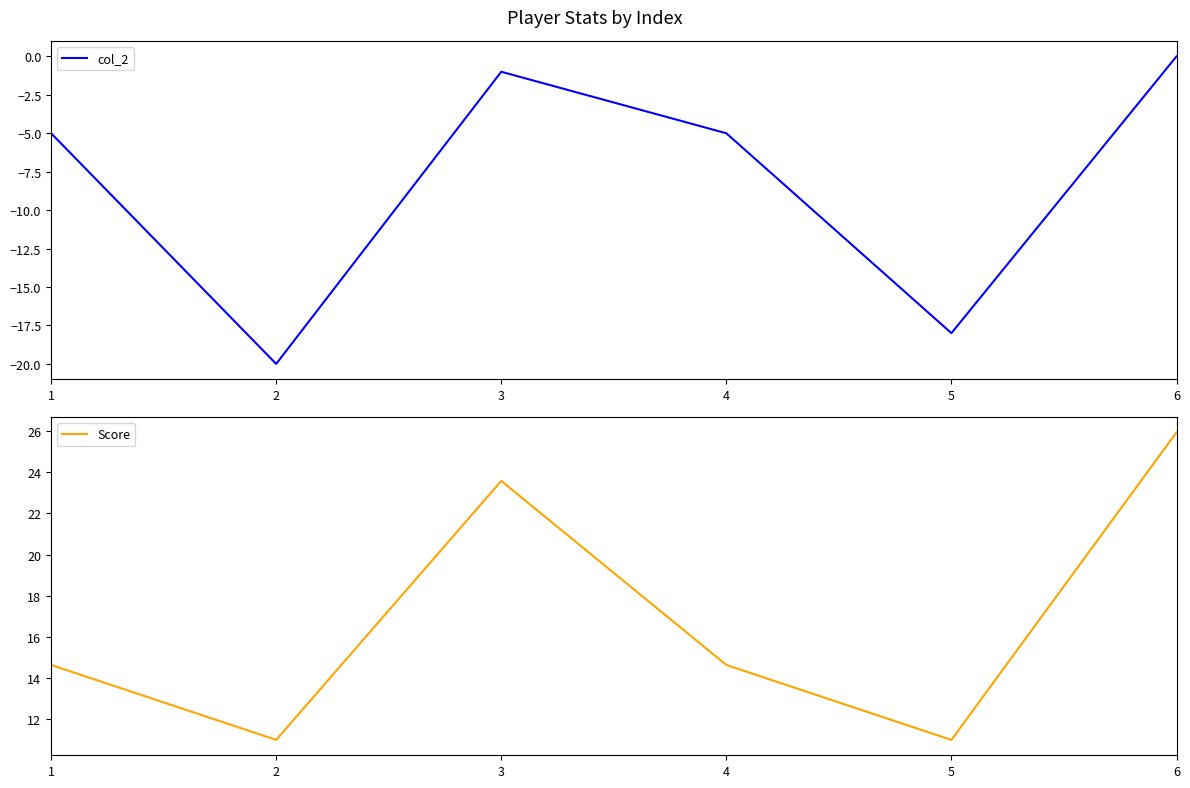

What is the sum of all Score values?

100.8